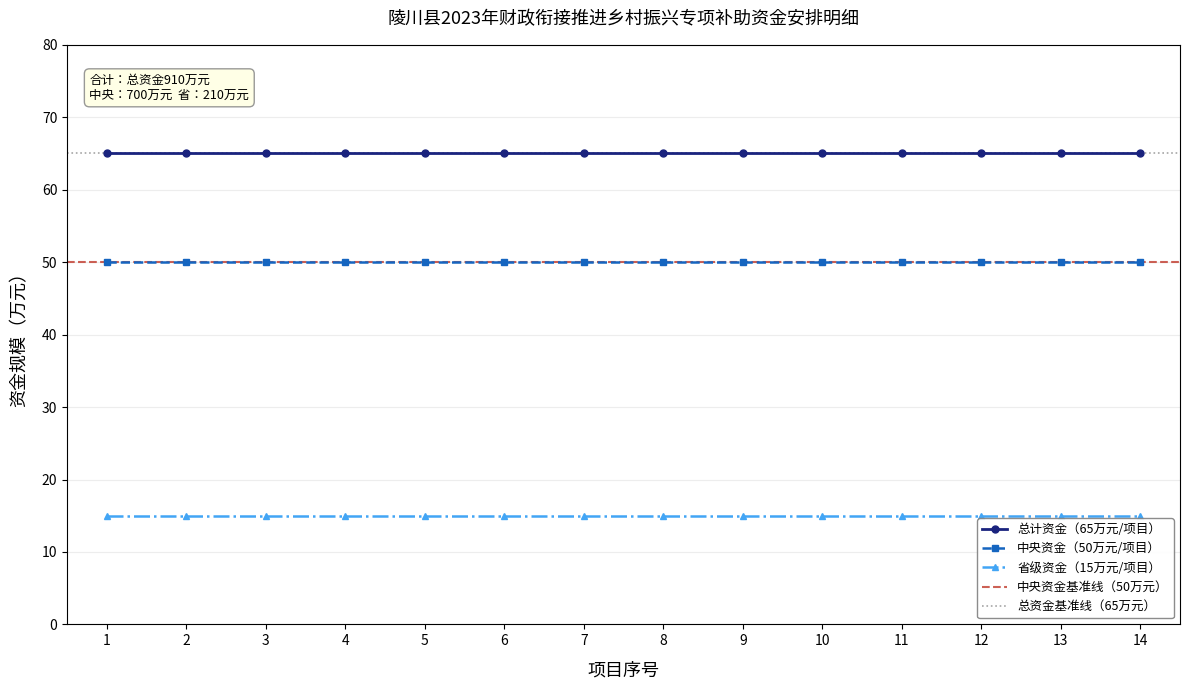

True or false: 陵川垚圆有机肥料 and 省级资金 intersect in this chart.

False